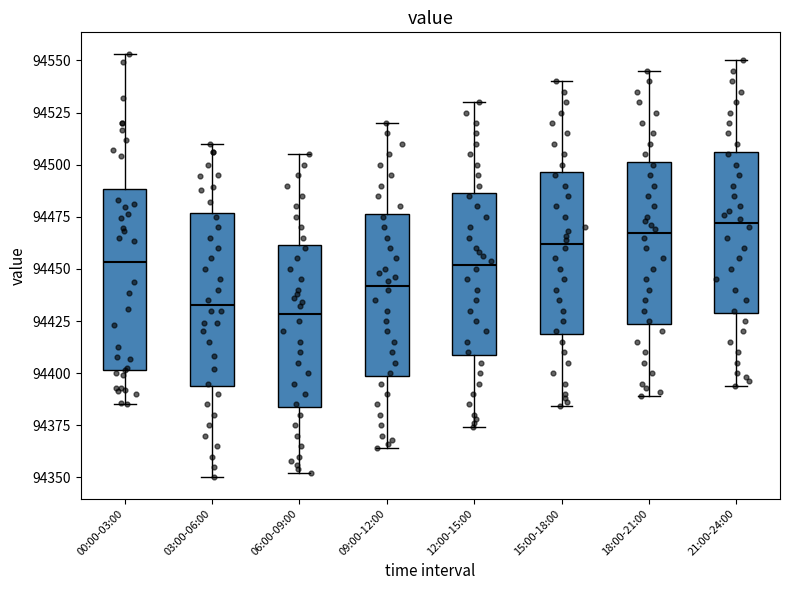

Reading left to right, transcribe this box plot: for each box, give where its median line is, the range the box spans, and where its two whiskers end, as read against the y-axis. The values are not printed on the chart, so give them approximately, as read against the axis.

00:00-03:00: median 94455, box 94400 to 94490, whiskers 94385 to 94555
03:00-06:00: median 94435, box 94395 to 94475, whiskers 94350 to 94510
06:00-09:00: median 94430, box 94385 to 94460, whiskers 94350 to 94505
09:00-12:00: median 94440, box 94400 to 94475, whiskers 94365 to 94520
12:00-15:00: median 94450, box 94410 to 94485, whiskers 94375 to 94530
15:00-18:00: median 94460, box 94420 to 94495, whiskers 94385 to 94540
18:00-21:00: median 94465, box 94425 to 94500, whiskers 94390 to 94545
21:00-24:00: median 94470, box 94430 to 94505, whiskers 94395 to 94550